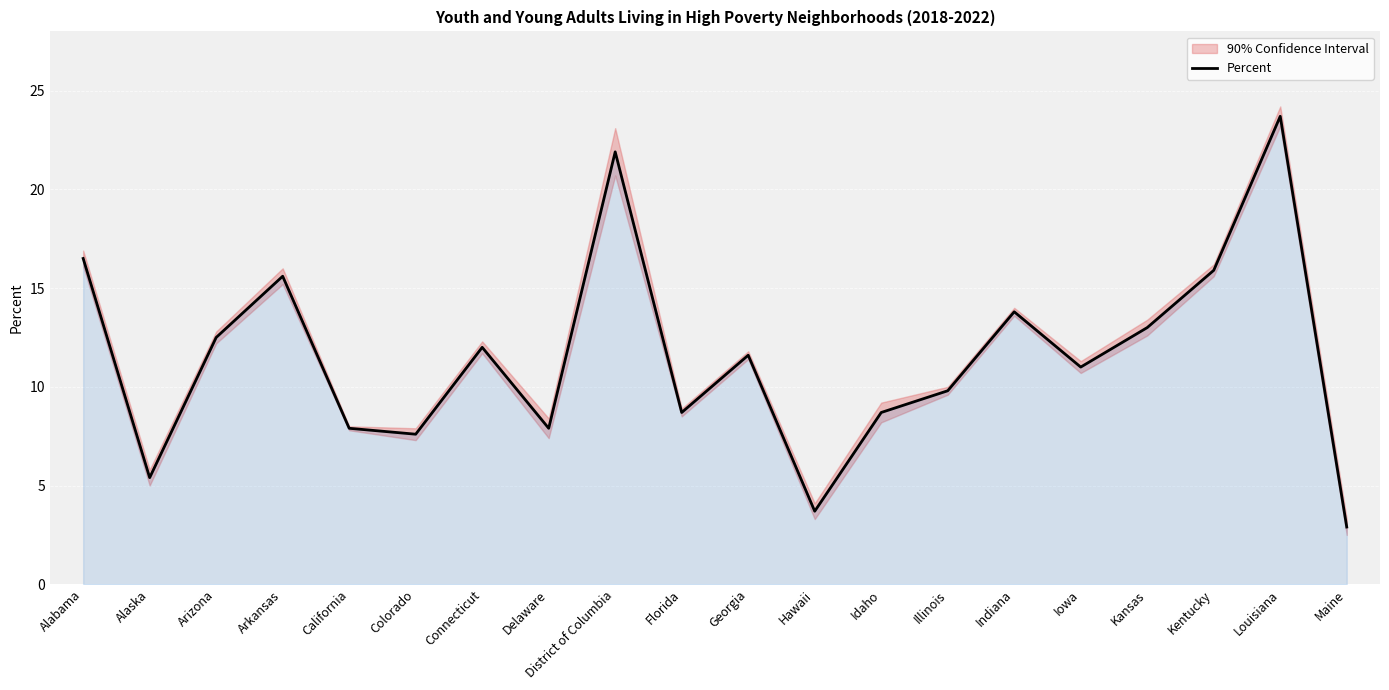

Which has a higher value, Arizona or Alaska?

Arizona